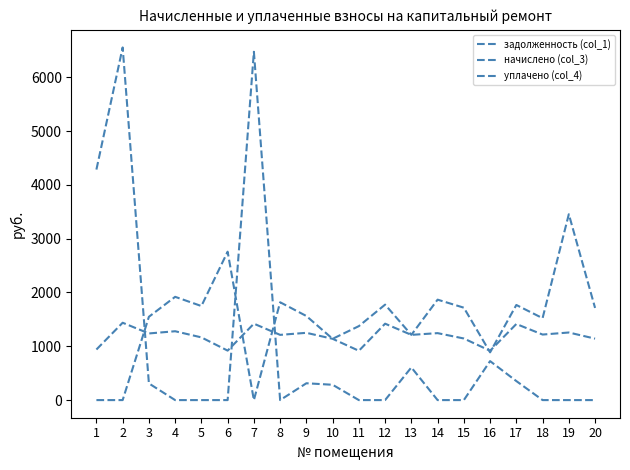

Reading right to left, extract all data points from this chart.

задолженность (col_1): 20=0.0	19=0.0	18=0.0	17=353.6	16=724.4	15=0.0	14=0.0	13=607.1	12=0.0	11=0.0	10=284.8	9=312.7	8=0.0	7=6473.7	6=0.0	5=0.0	4=0.0	3=309.6	2=6553.7	1=4284.6
начислено (col_3): 20=1141.9	19=1256.1	18=1218.0	17=1414.2	16=916.5	15=1144.8	14=1244.4	13=1212.2	12=1420.1	11=916.5	10=1139.0	9=1250.2	8=1212.2	7=1420.1	6=919.4	5=1165.4	4=1279.5	3=1238.6	2=1437.6	1=939.9
уплачено (col_4): 20=1712.9	19=3454.3	18=1522.5	17=1767.8	16=887.4	15=1717.3	14=1866.6	13=1212.2	12=1774.1	11=1374.7	10=1139.0	9=1562.6	8=1818.3	7=0.0	6=2758.2	5=1748.0	4=1919.3	3=1548.2	2=0.0	1=0.0